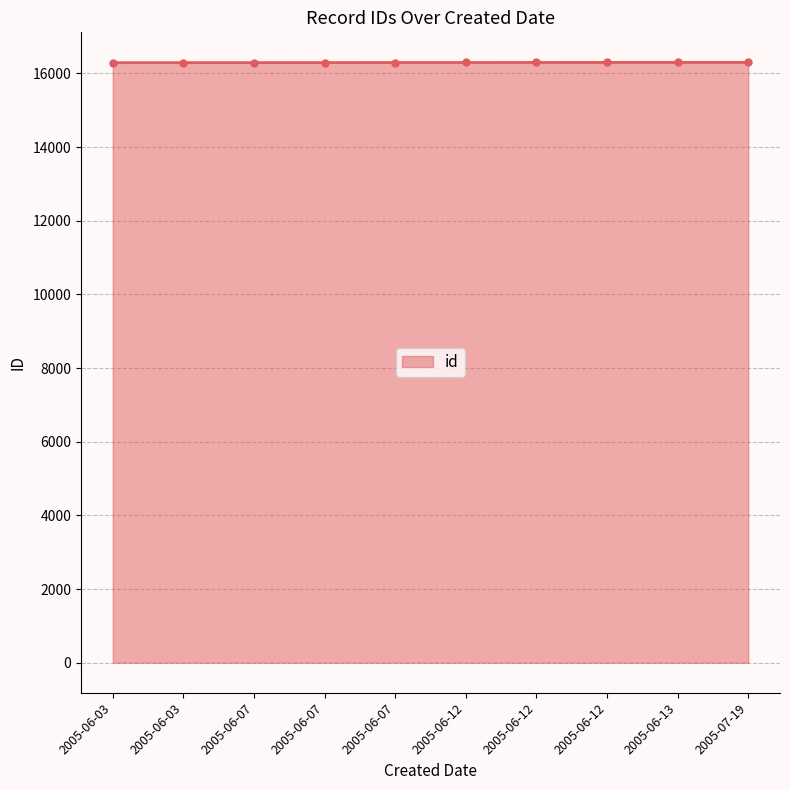

What is the maximum value shown in the chart?

16302